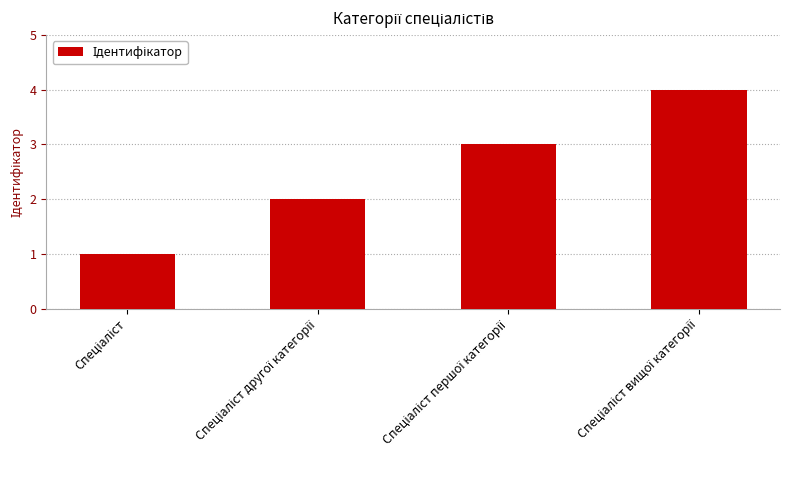

What is the maximum value shown in the chart?

4